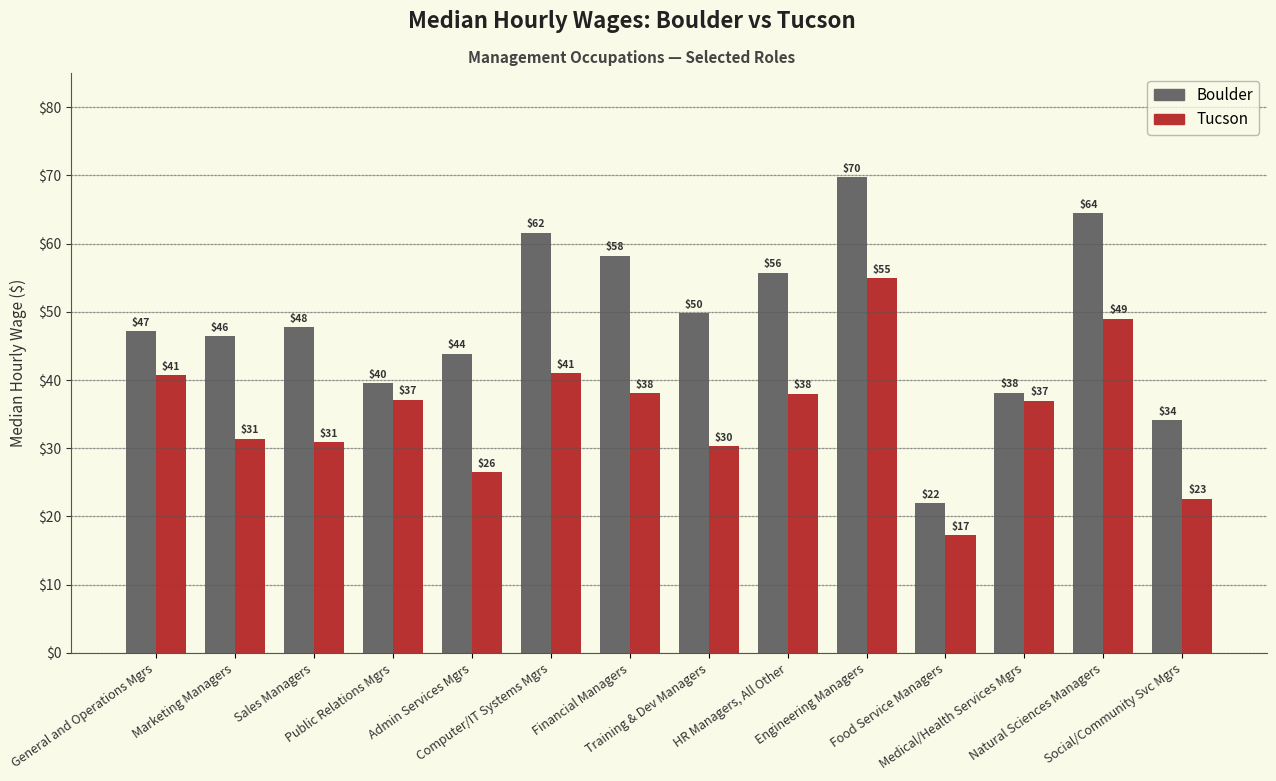

What is the difference between the maximum and second lowest values in the Tucson series?

32.3